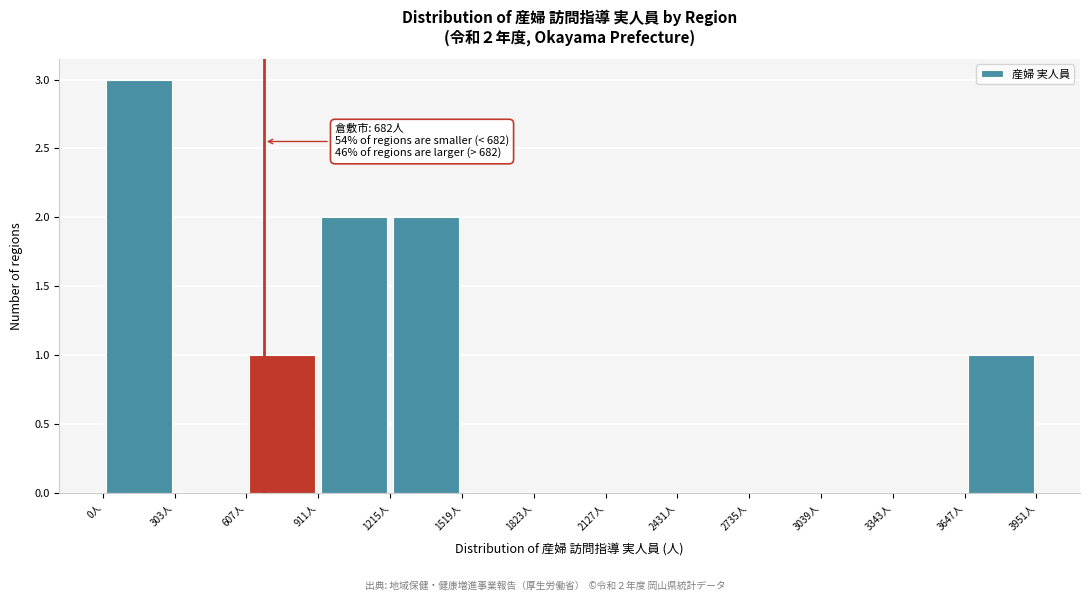

Over which range of the x-axis is the bar tallest?

0 to 300